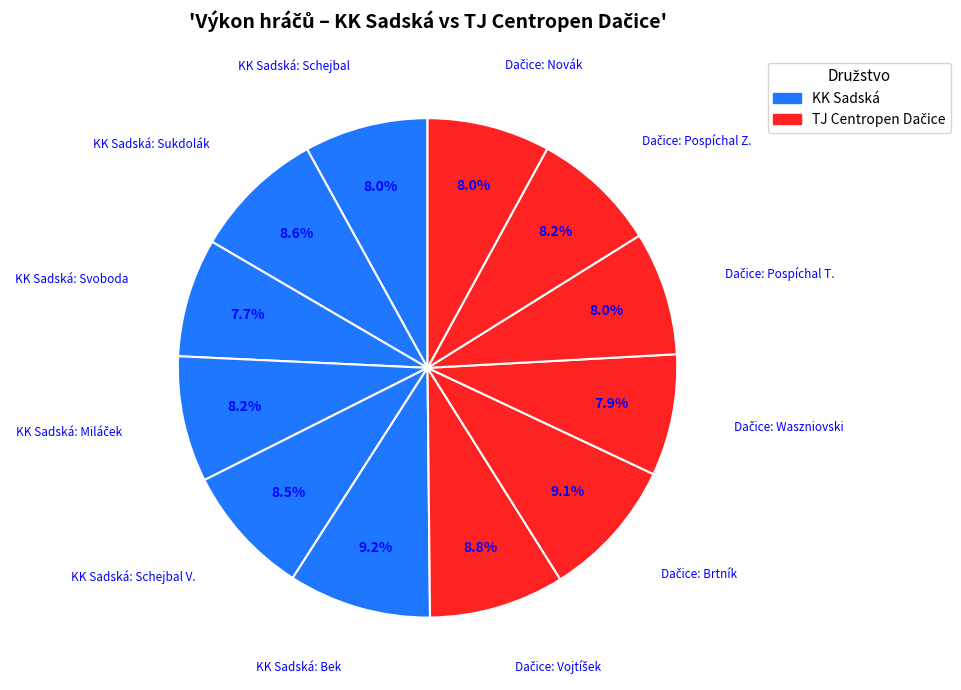

How many slices are in this pie chart?

12